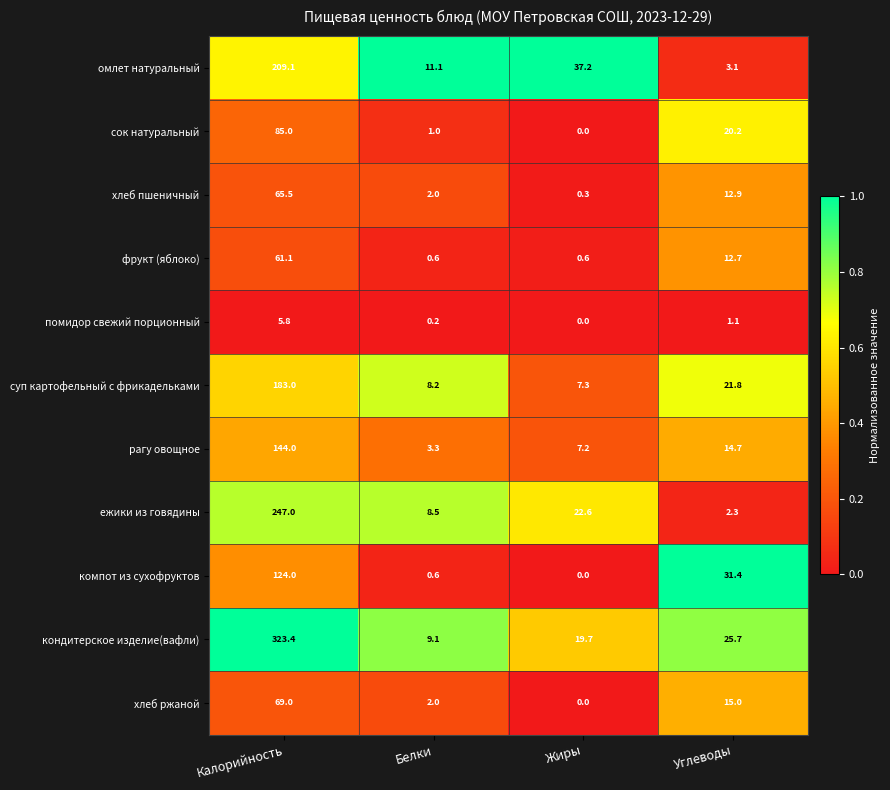

Which label corresponds to the largest value in the chart?

Калорийность